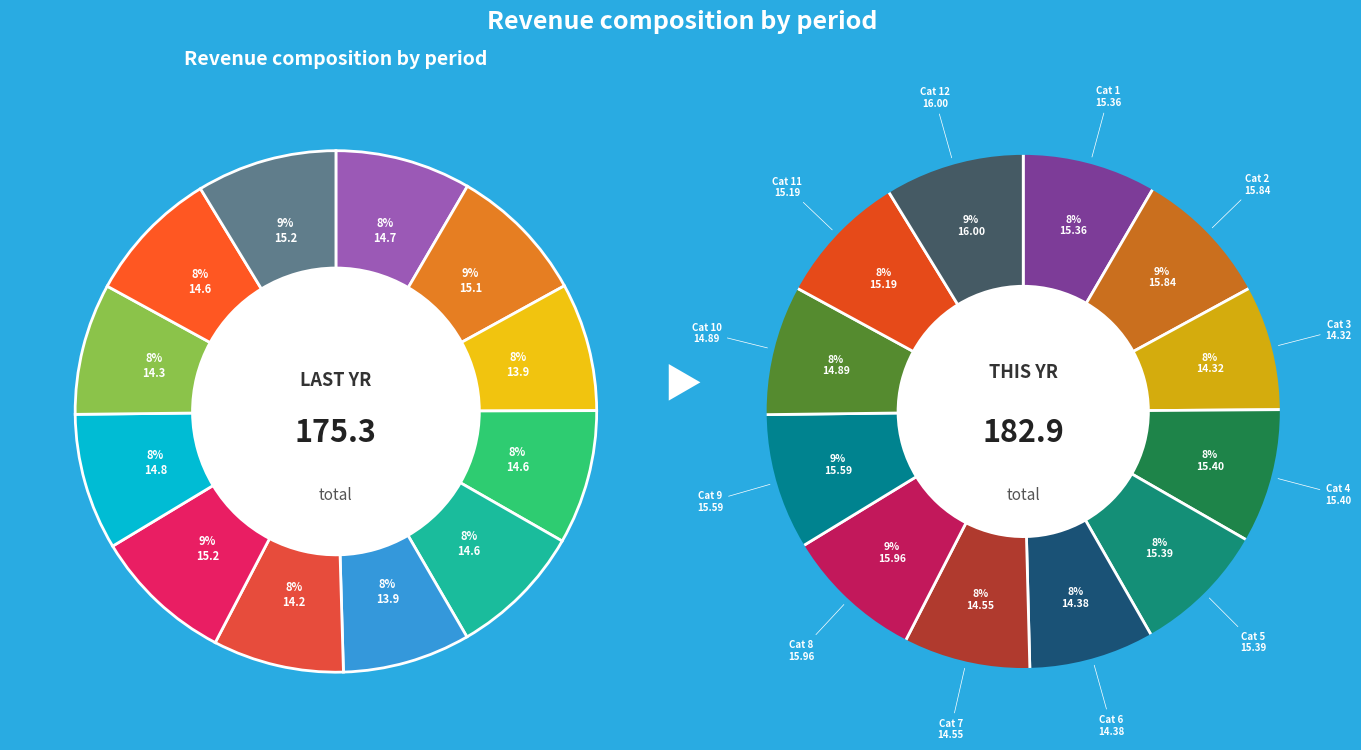

The 12 slice represents 9% of the pie. True or false?

True